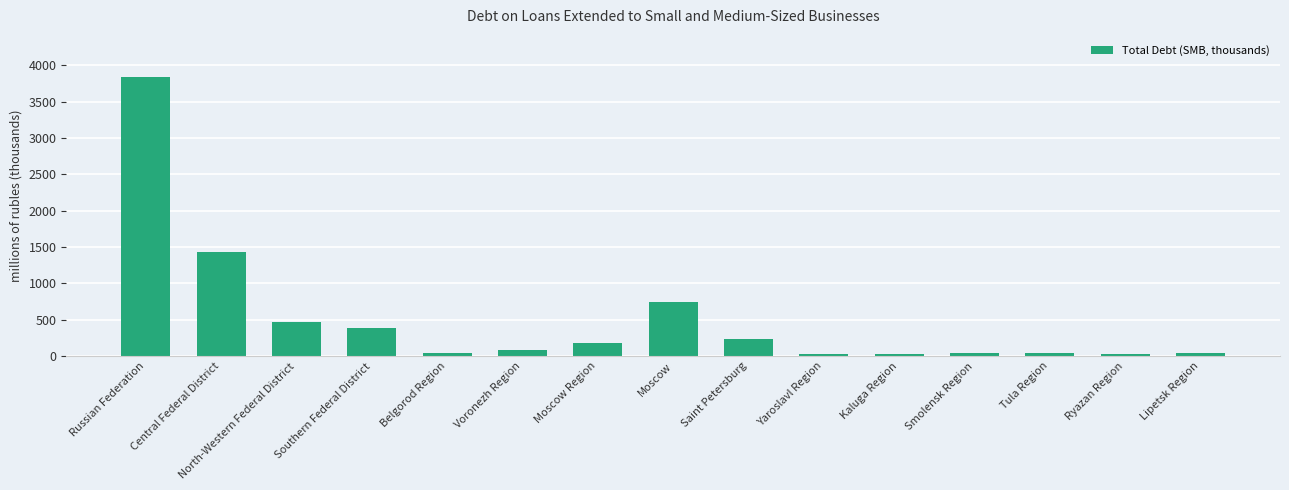

What is the difference between the maximum and minimum values?

3817